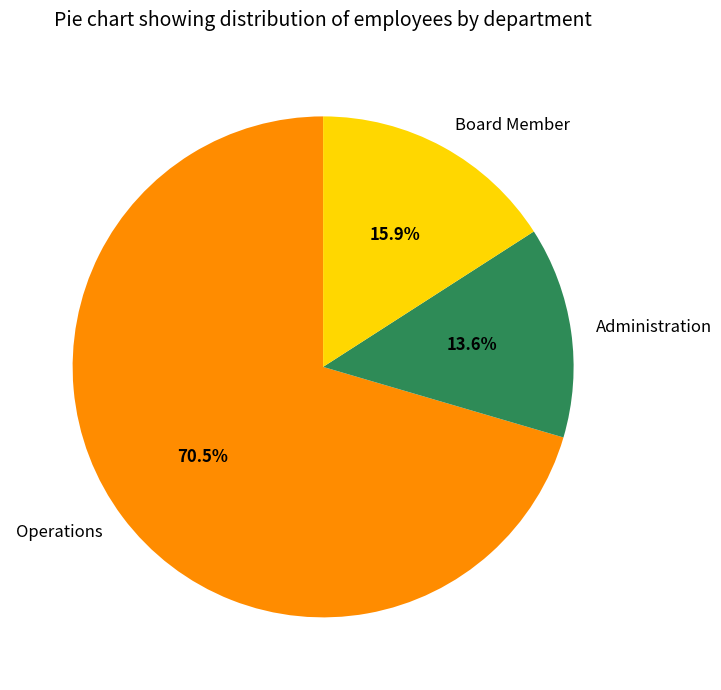

What is the smallest slice in the pie chart?

Administration